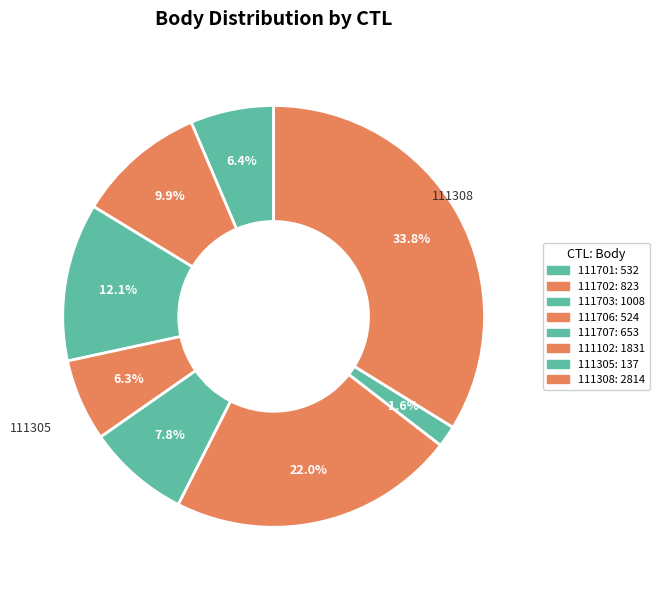

How many slices are in this pie chart?

8